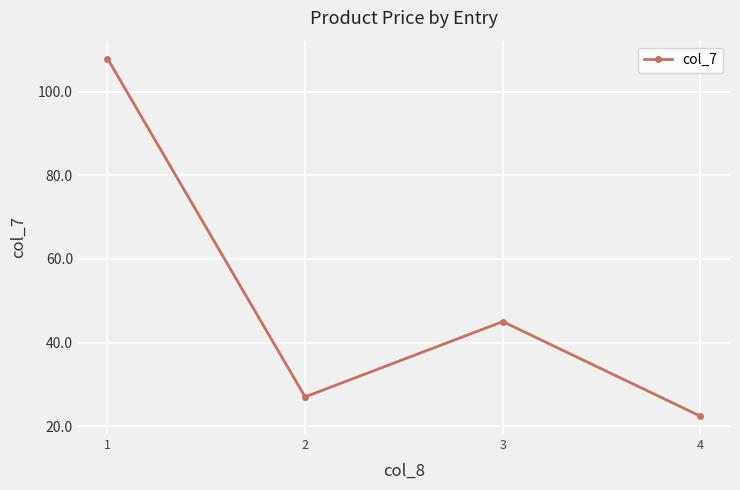

At which label does the data first exceed 45?

1